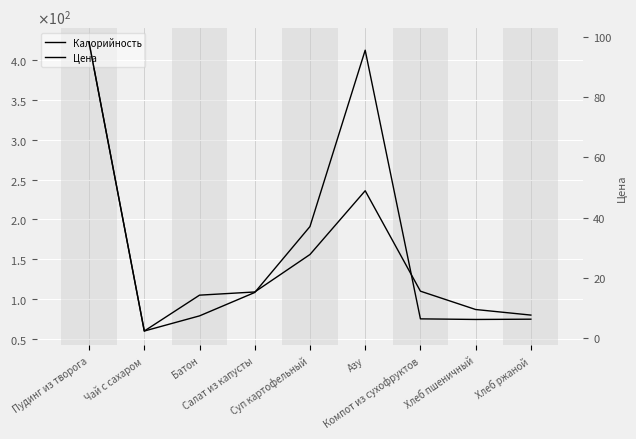

What is the spread (max minus min) of values at Пудинг из творога?

324.0